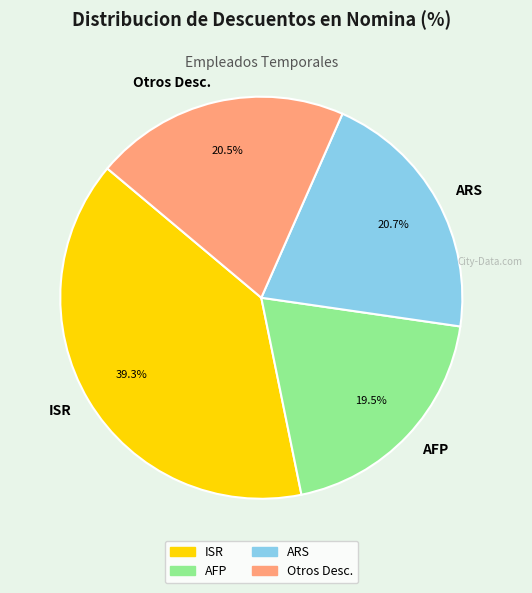

Combined, what portion of the pie is AFP and ISR?

58.8%